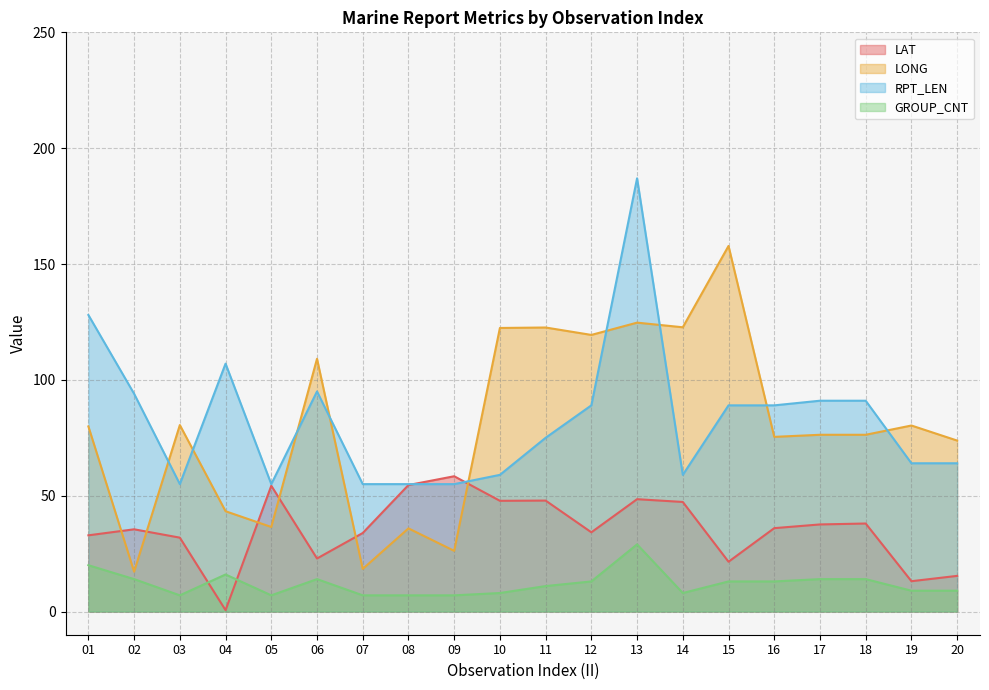

Reading left to right, transcribe all the data shown in this chart.

LAT: 32.9	35.5	31.9	0.6	54.3	22.9	33.9	54.6	58.4	47.8	47.9	34.2	48.5	47.3	21.5	36.0	37.6	38.0	13.1	15.4
LONG: 79.9	17.2	80.5	43.3	36.5	109.1	18.4	35.9	26.2	122.4	122.6	119.4	124.7	122.7	157.8	75.4	76.3	76.3	80.3	73.8
RPT_LEN: 128.0	94.0	55.0	107.0	55.0	95.0	55.0	55.0	55.0	59.0	75.0	89.0	187.0	59.0	89.0	89.0	91.0	91.0	64.0	64.0
GROUP_CNT: 20.0	14.0	7.0	16.0	7.0	14.0	7.0	7.0	7.0	8.0	11.0	13.0	29.0	8.0	13.0	13.0	14.0	14.0	9.0	9.0